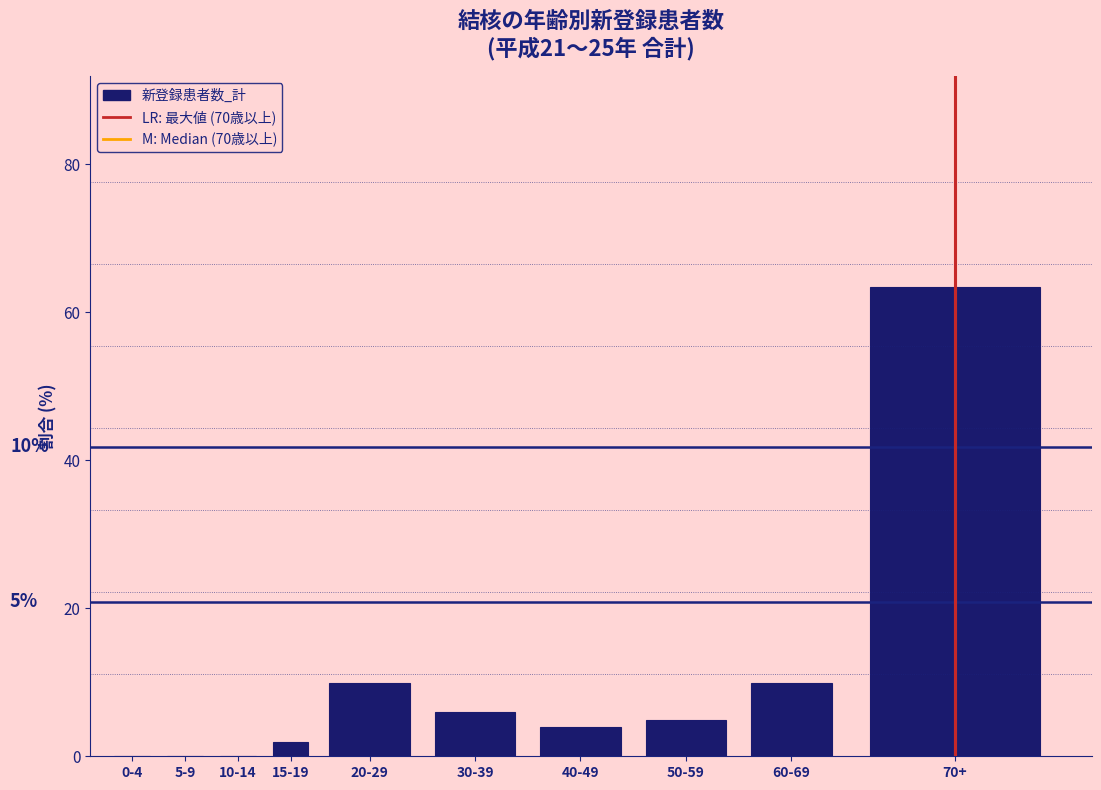

Reading left to right, list all the values displayed in this chart.

0-4=0.0	5-9=0.0	10-14=0.0	15-19=2.0	20-29=9.9	30-39=5.9	40-49=4.0	50-59=5.0	60-69=9.9	70+=63.4